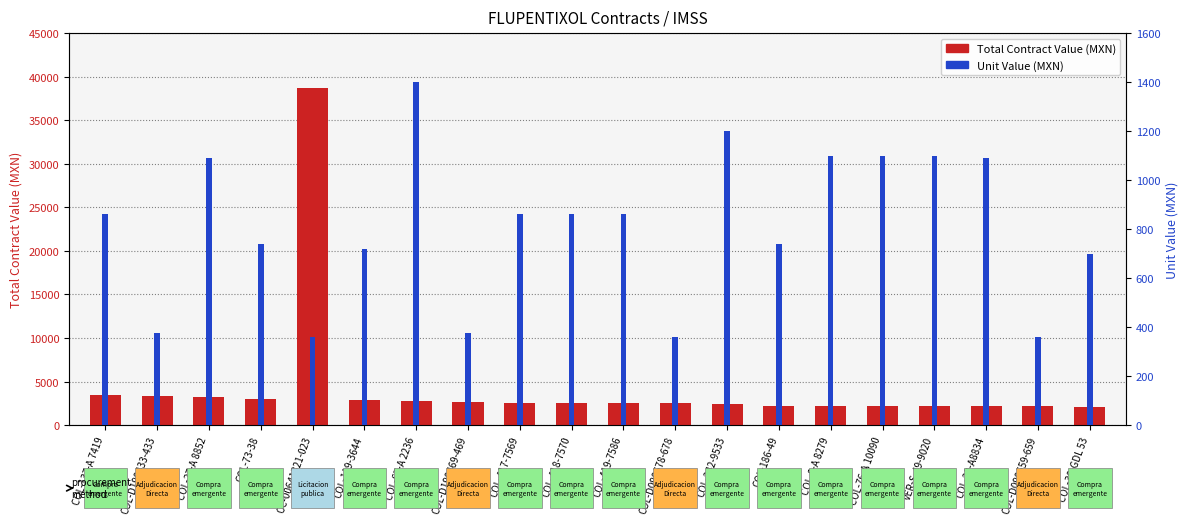

What is the label of the 9th bar from the right?

COL-D090678-678